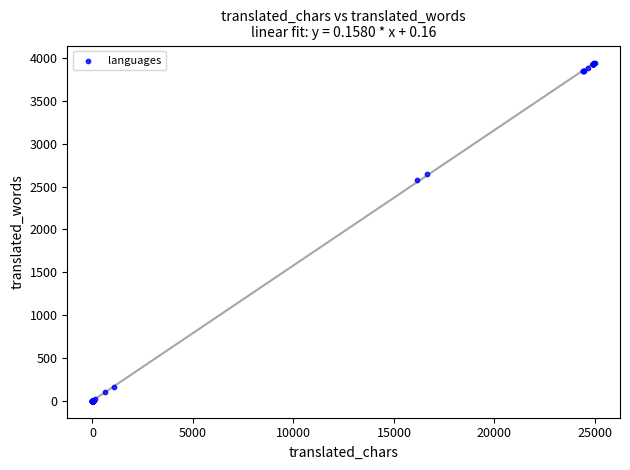

What Y value in the scatter plot is closest to 1973?

2576